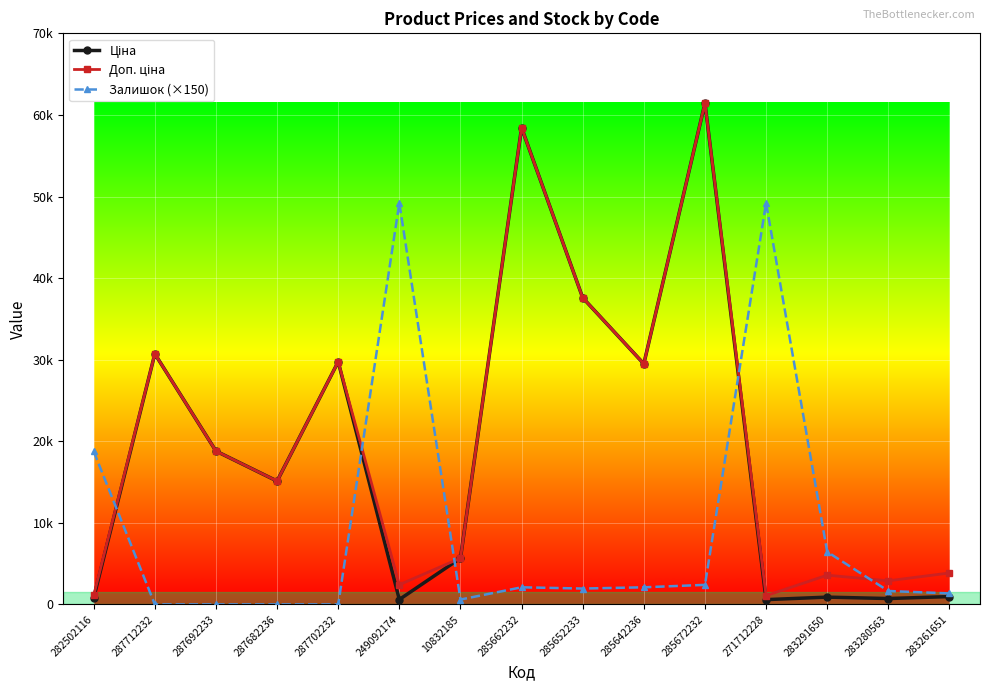

Where is Залишок (×150) nearest to the value 24600?

282502116